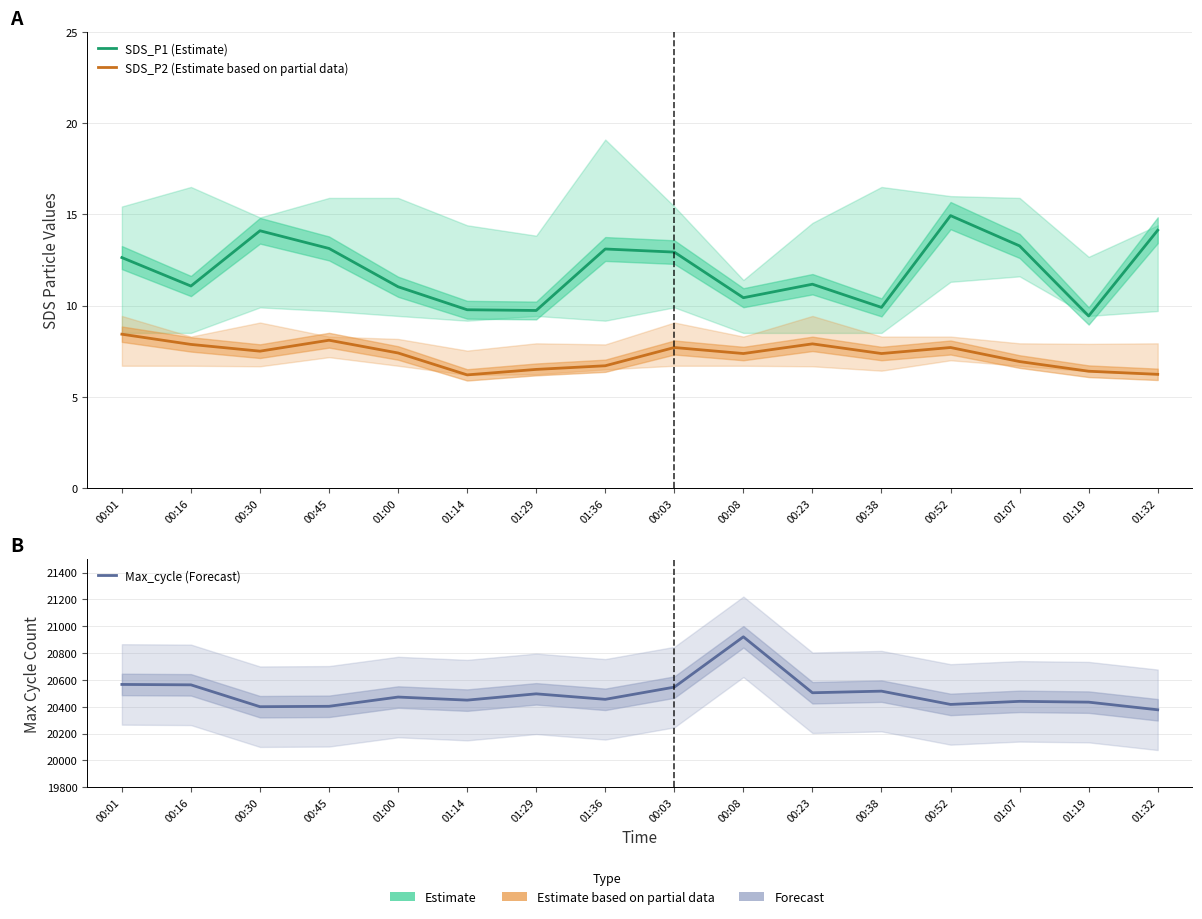

What is the sum of all SDS_P1 (Estimate) values?

190.8